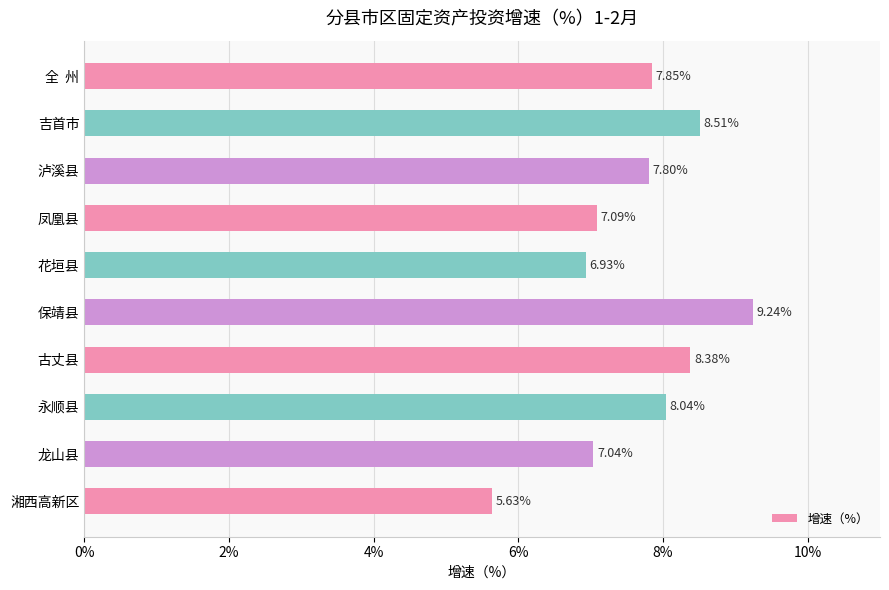

Approximately how many times larger is the value at 泸溪县 compared to 吉首市?

0.9